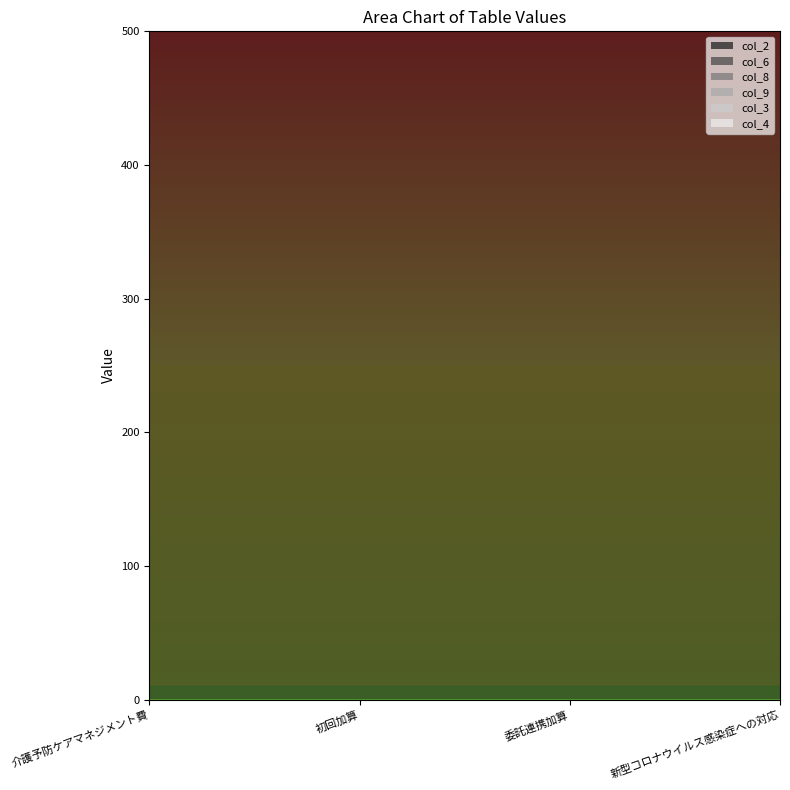

What position from the right is 委託連携加算?

2